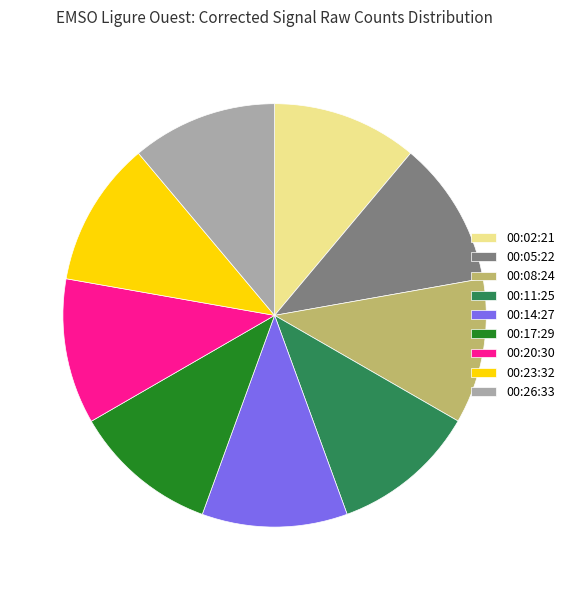

What is the ratio of the value at 00:20:30 to the value at 00:26:33?

1.0